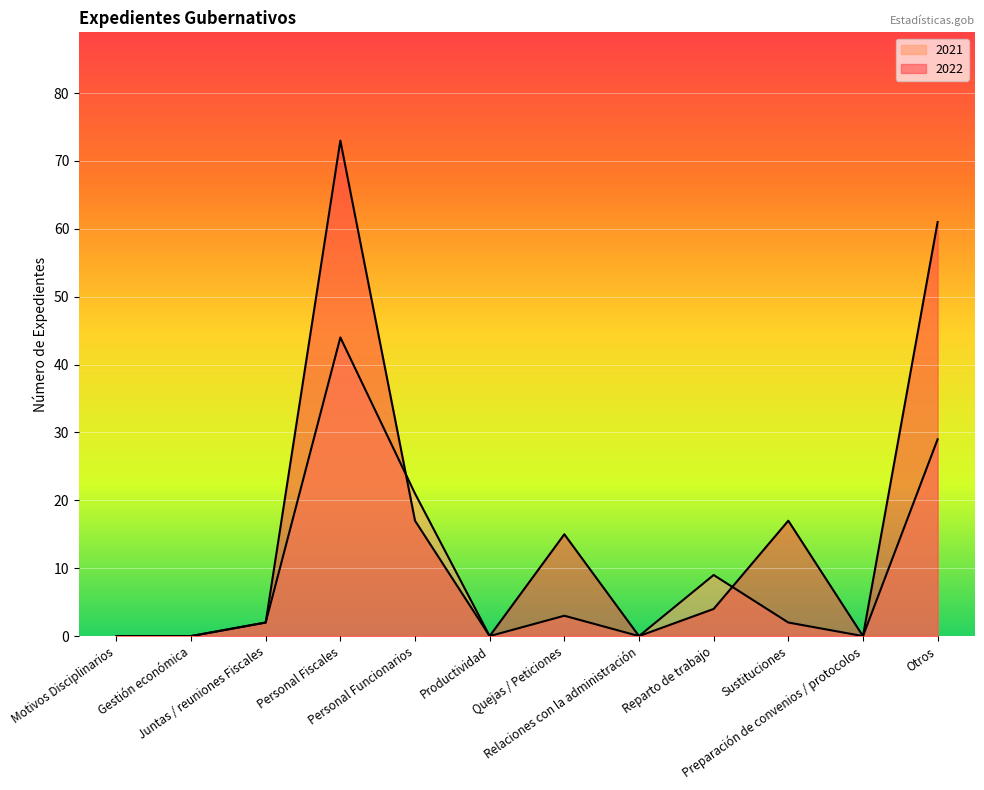

What is the label of the 4th point from the right?

Reparto de trabajo